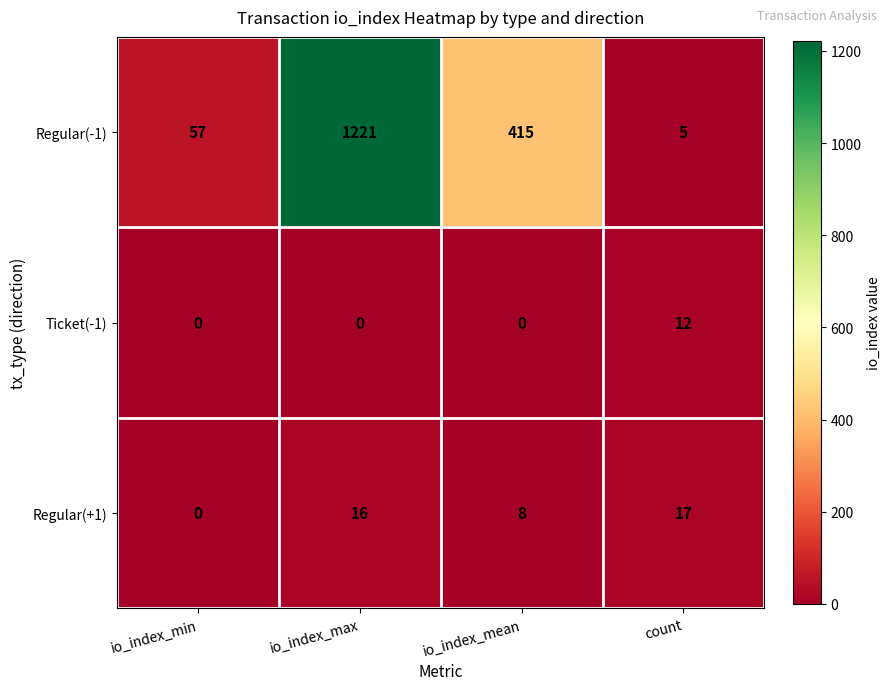

Which label corresponds to the largest value in the chart?

io_index_max